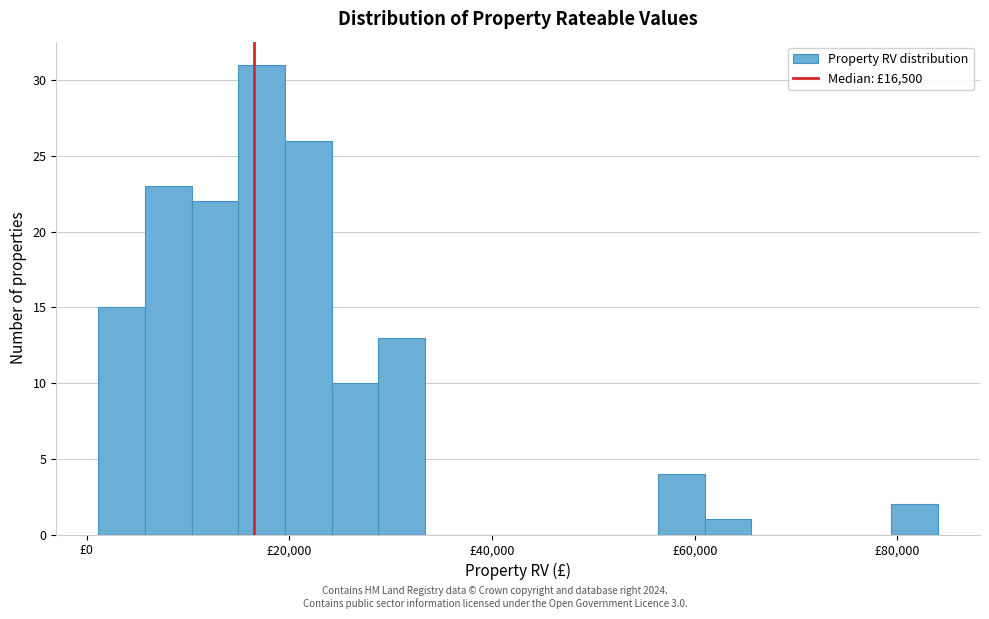

Around what value on the x-axis is the tallest bar? Give the approximate position of its centre, as read against the axis.

18000